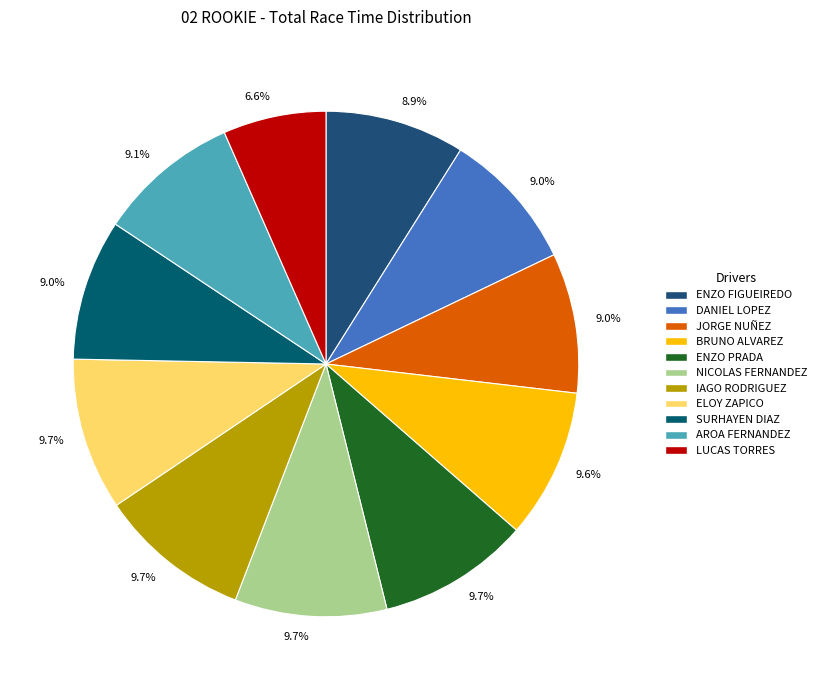

How many slices are in this pie chart?

11